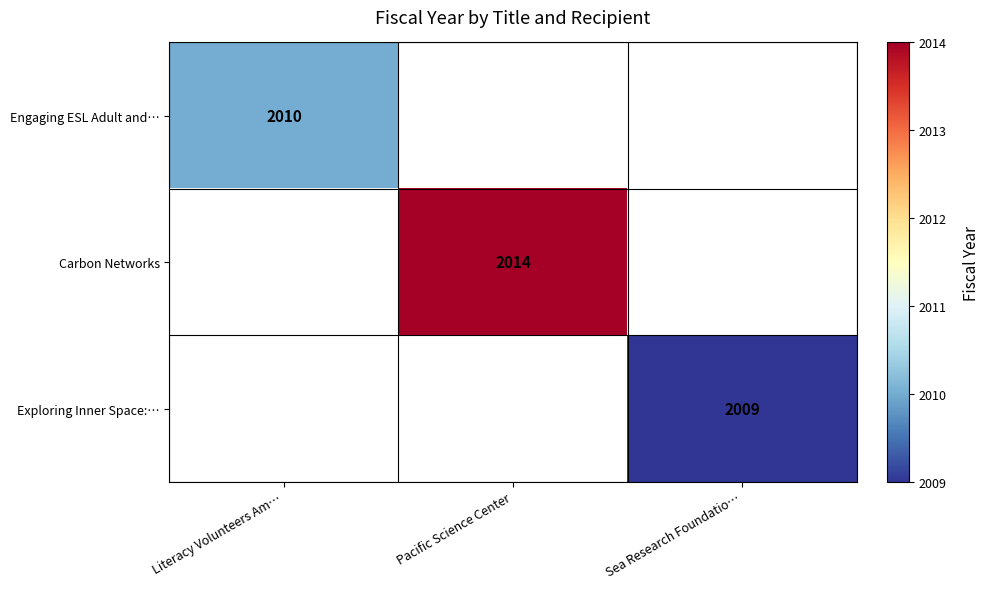

What is the greatest value displayed?

2014.0